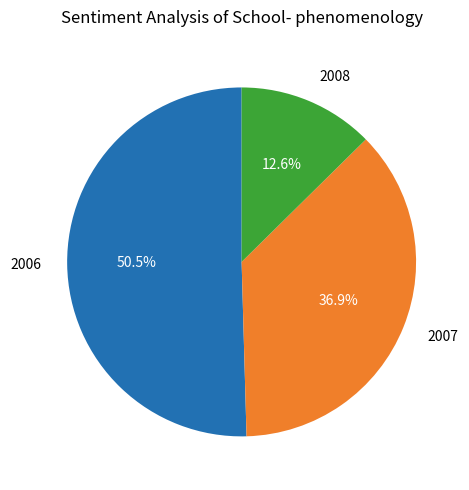

Does any single category account for the majority?

Yes